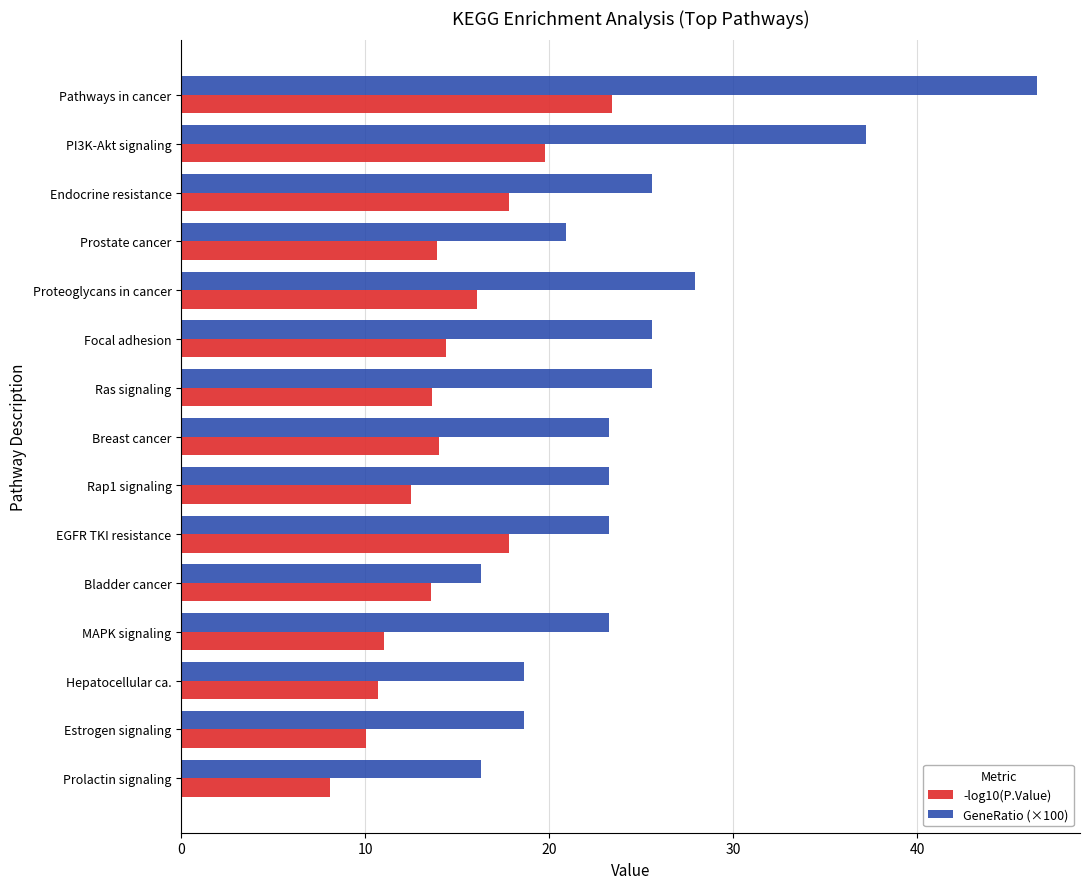

What is the sum of the GeneRatio (×100) values at Ras signaling and Prostate cancer?

46.5